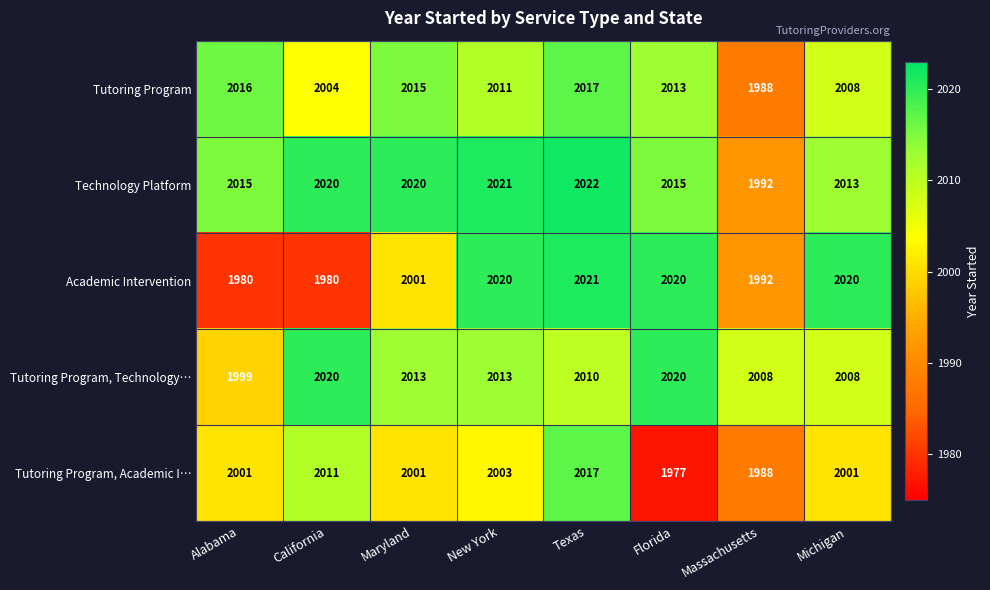

What is the minimum value shown in the chart?

1977